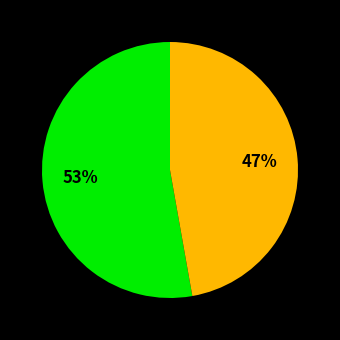

To the nearest percent, what is the difference between the largest and smallest slice percentages?

53%